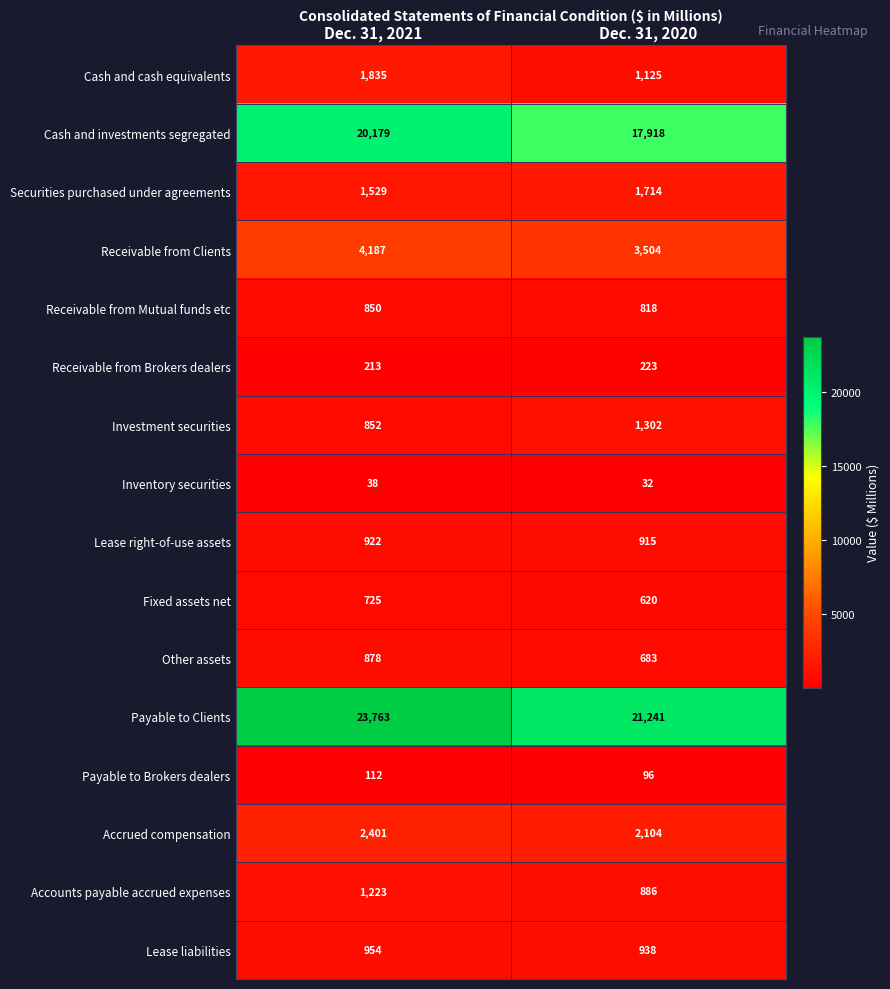

What value does the Other assets series have at Dec. 31, 2020?

683